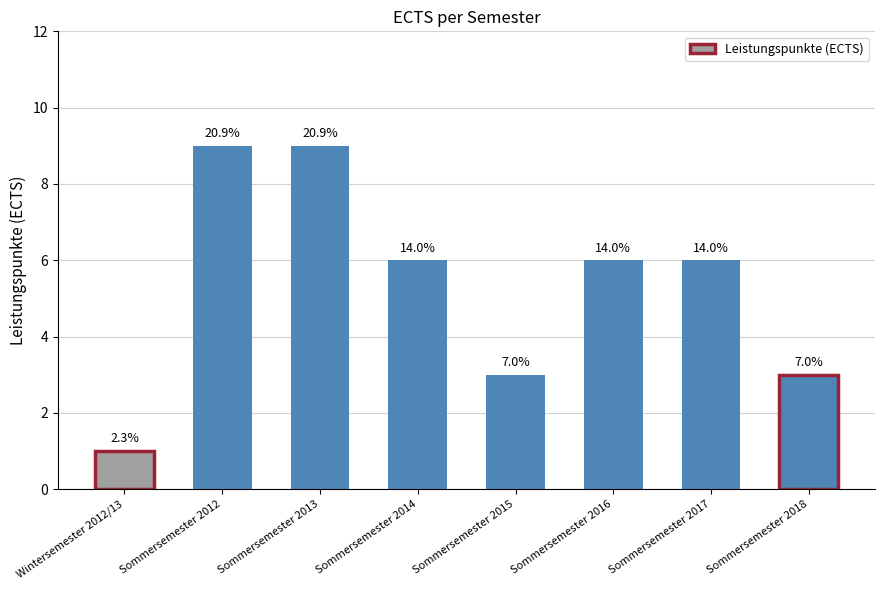

What is the maximum value shown in the chart?

9